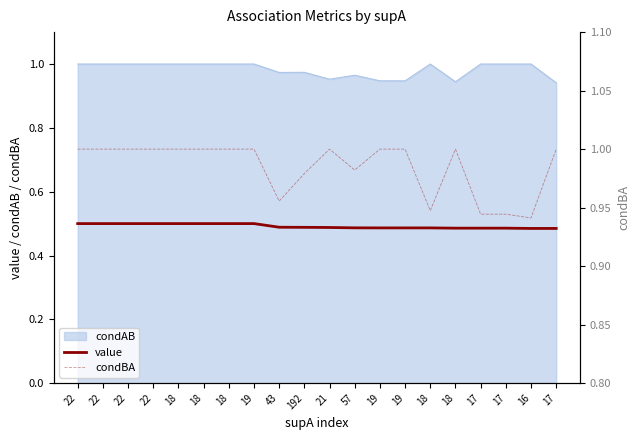

What is the label of the 13th point from the left?

19